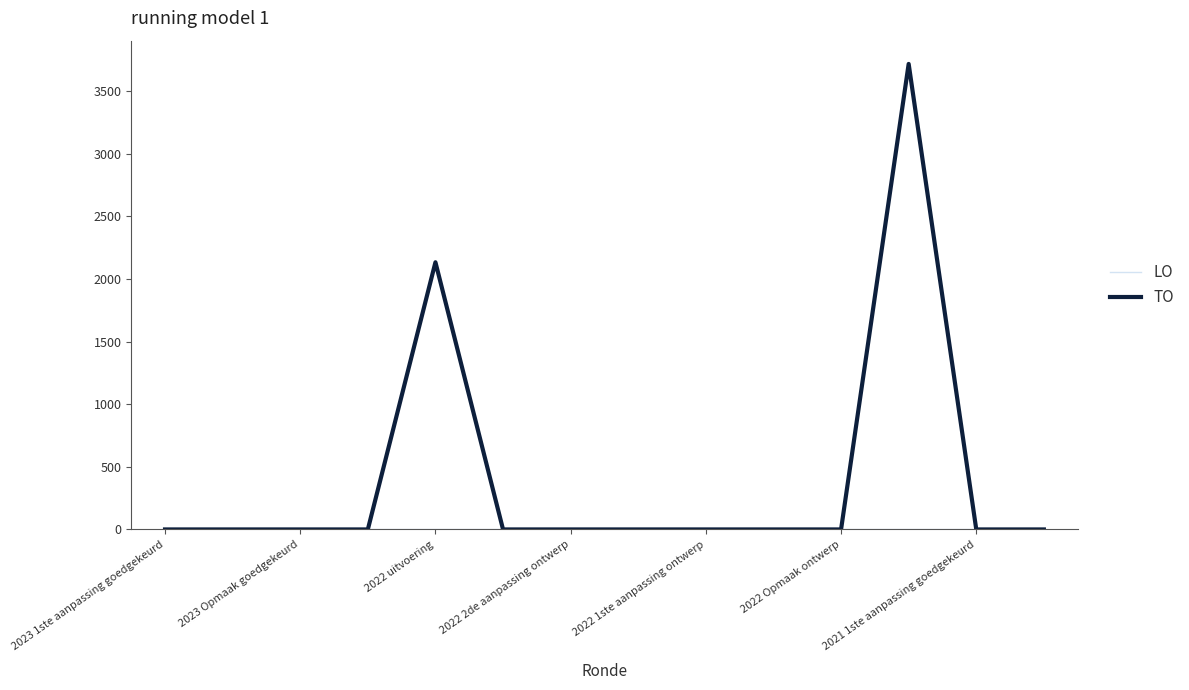

What is the sum of all TO values?

5852